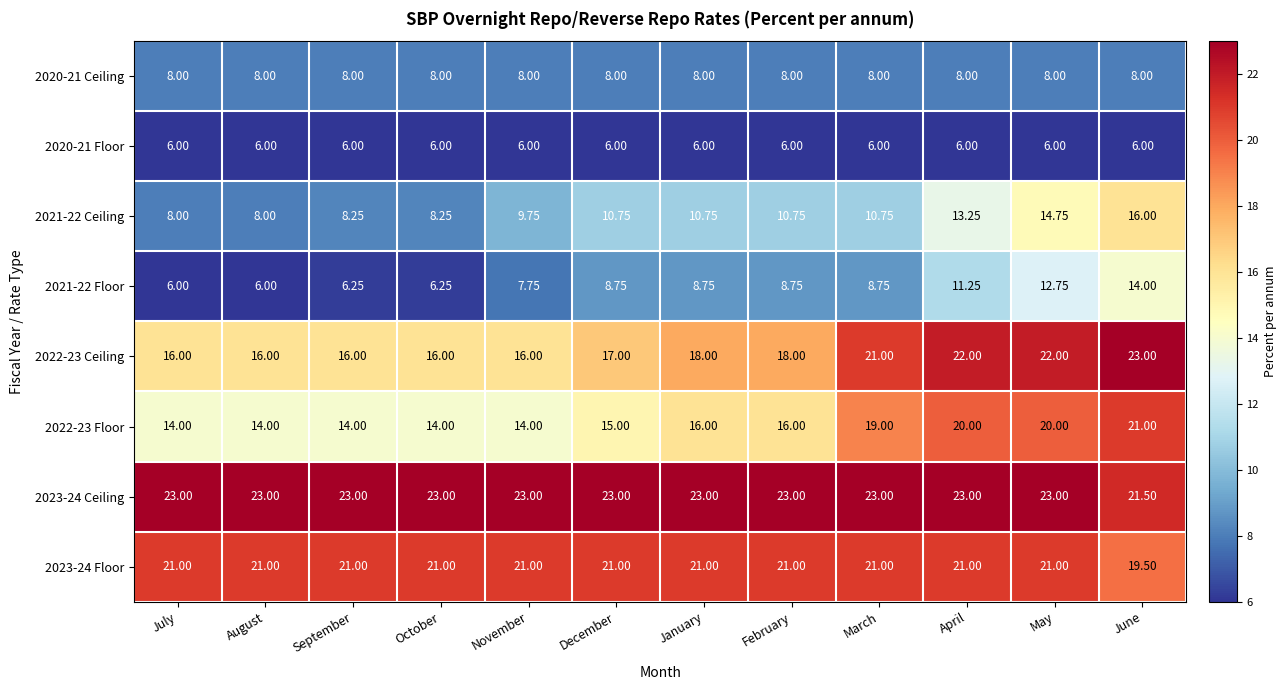

At which category is the sum across all series the highest?

June